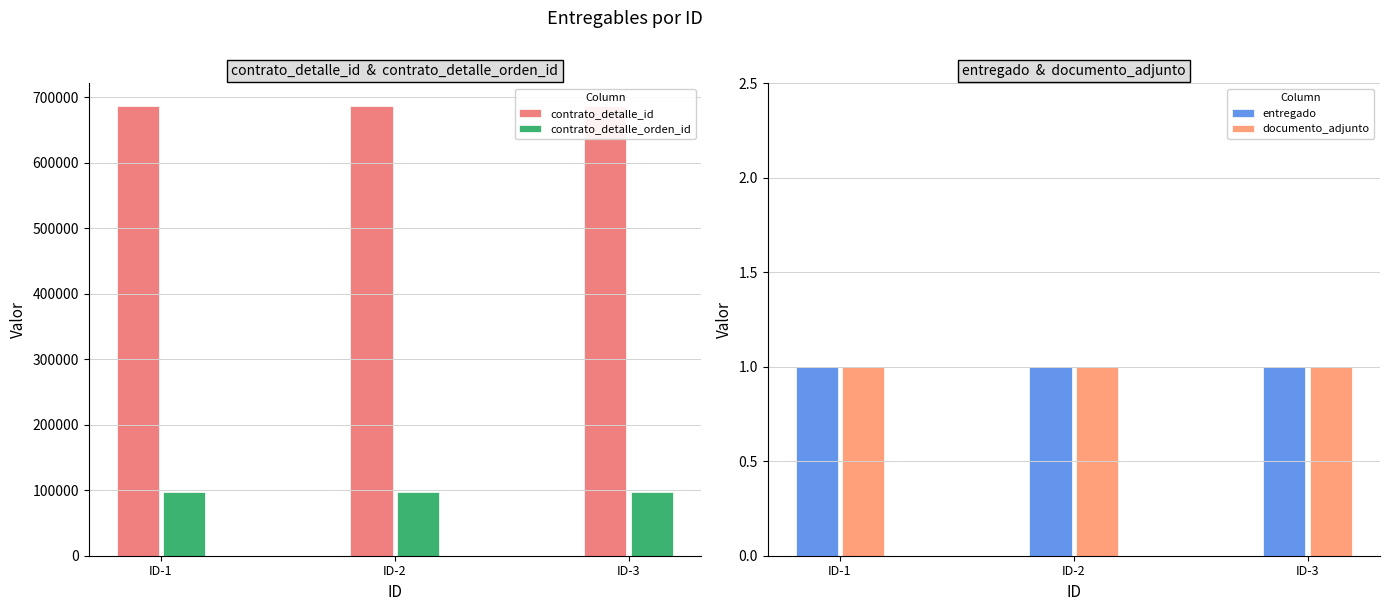

What is the value of the documento_adjunto bar at the 3rd from the left?

1